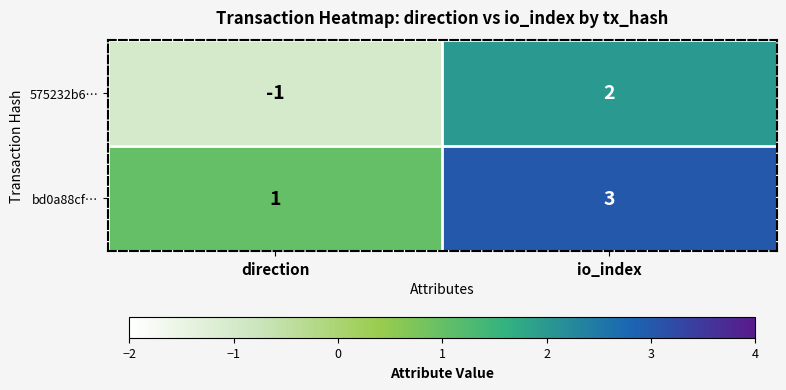

At which category is the sum across all series the highest?

io_index